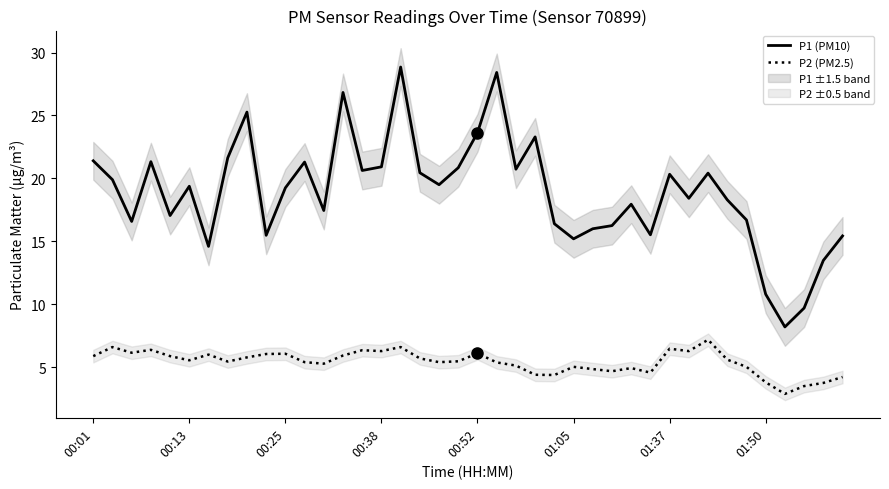

The value of P1 (PM10) at 00:25 is 27.1. True or false?

False